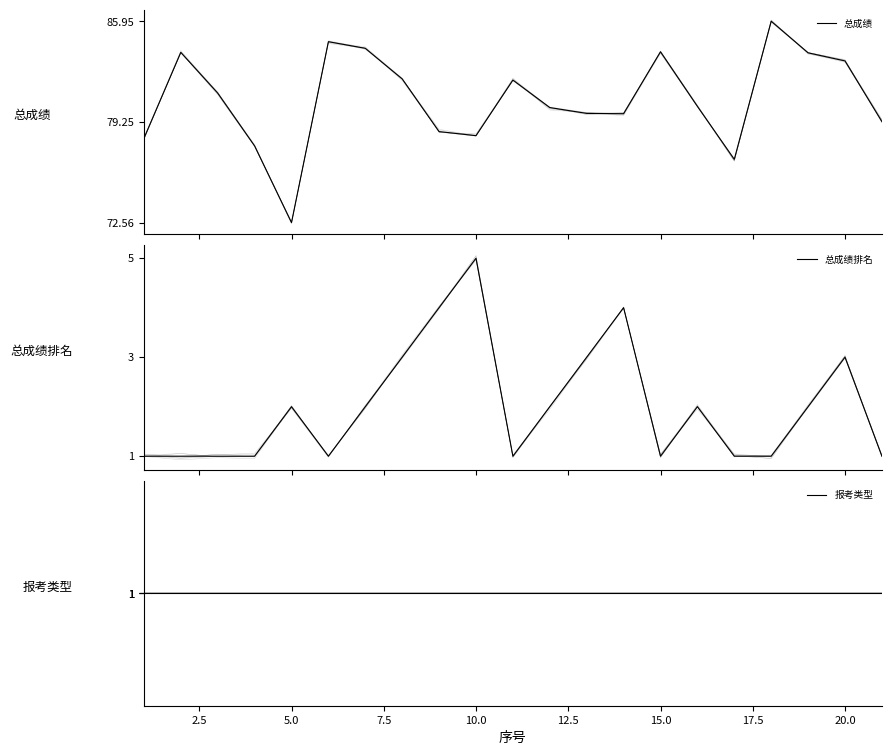

What is the maximum value for 总成绩?

86.0